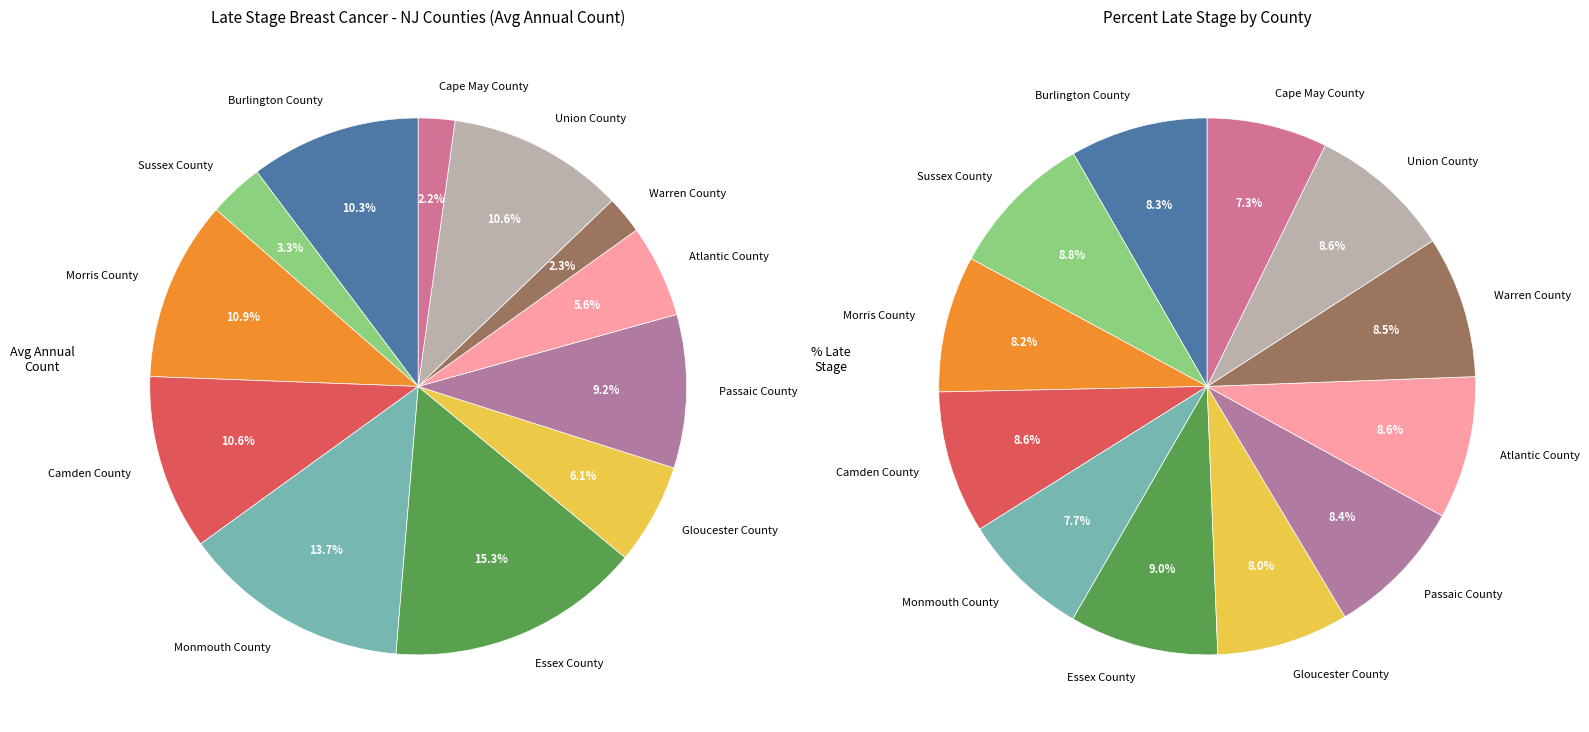

Does any single category account for the majority?

No